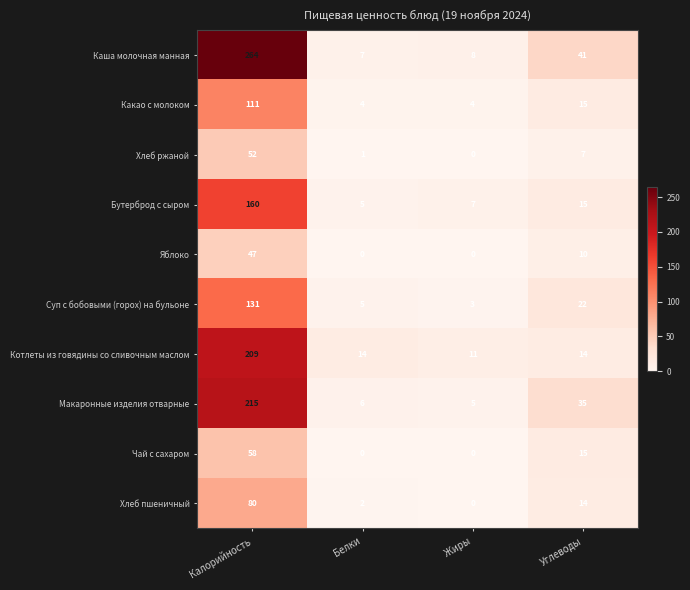

Where is Хлеб пшеничный nearest to the value 40?

Углеводы